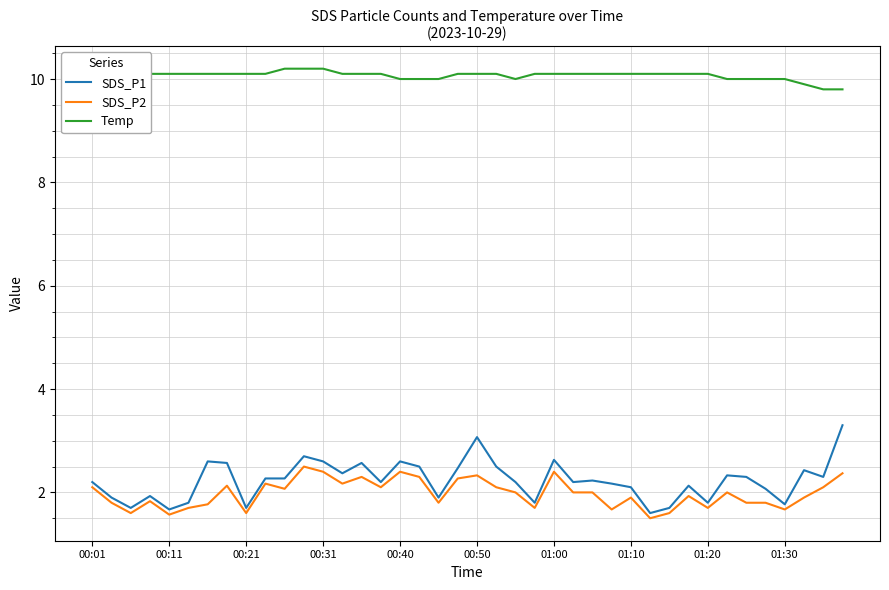

Which series has the largest range (max minus min)?

SDS_P1